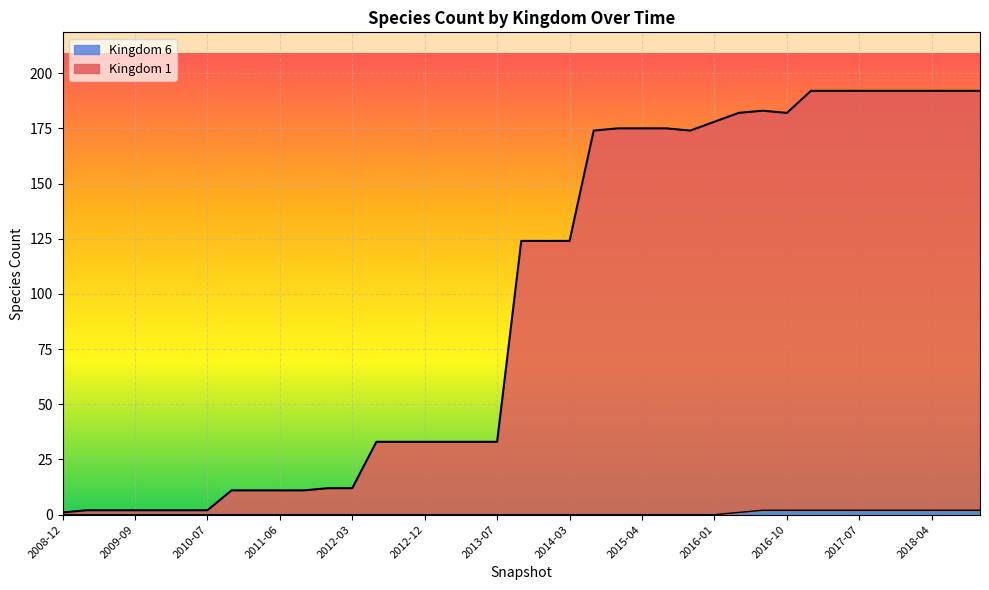

How many values in the Kingdom 6 series exceed 0?

11